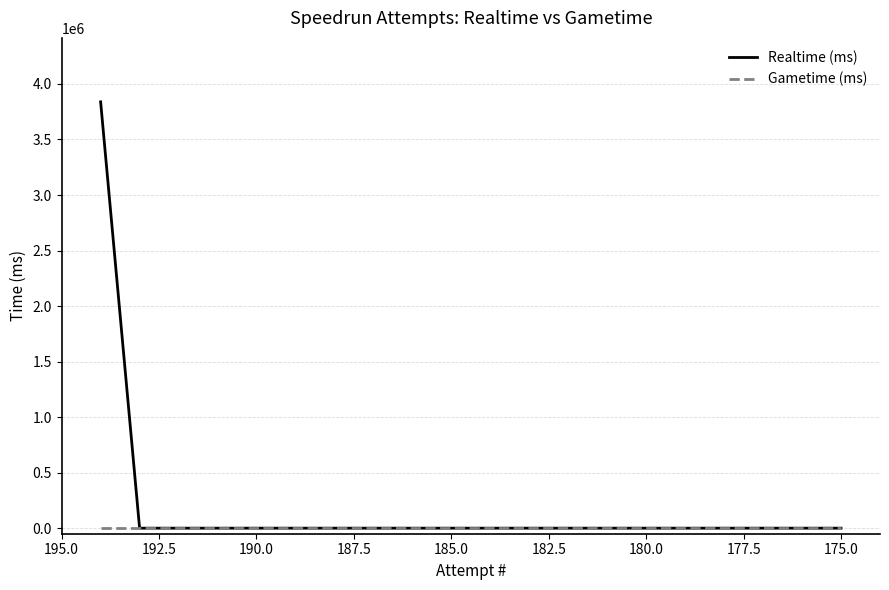

Which series has the largest total across all categories?

Realtime (ms)